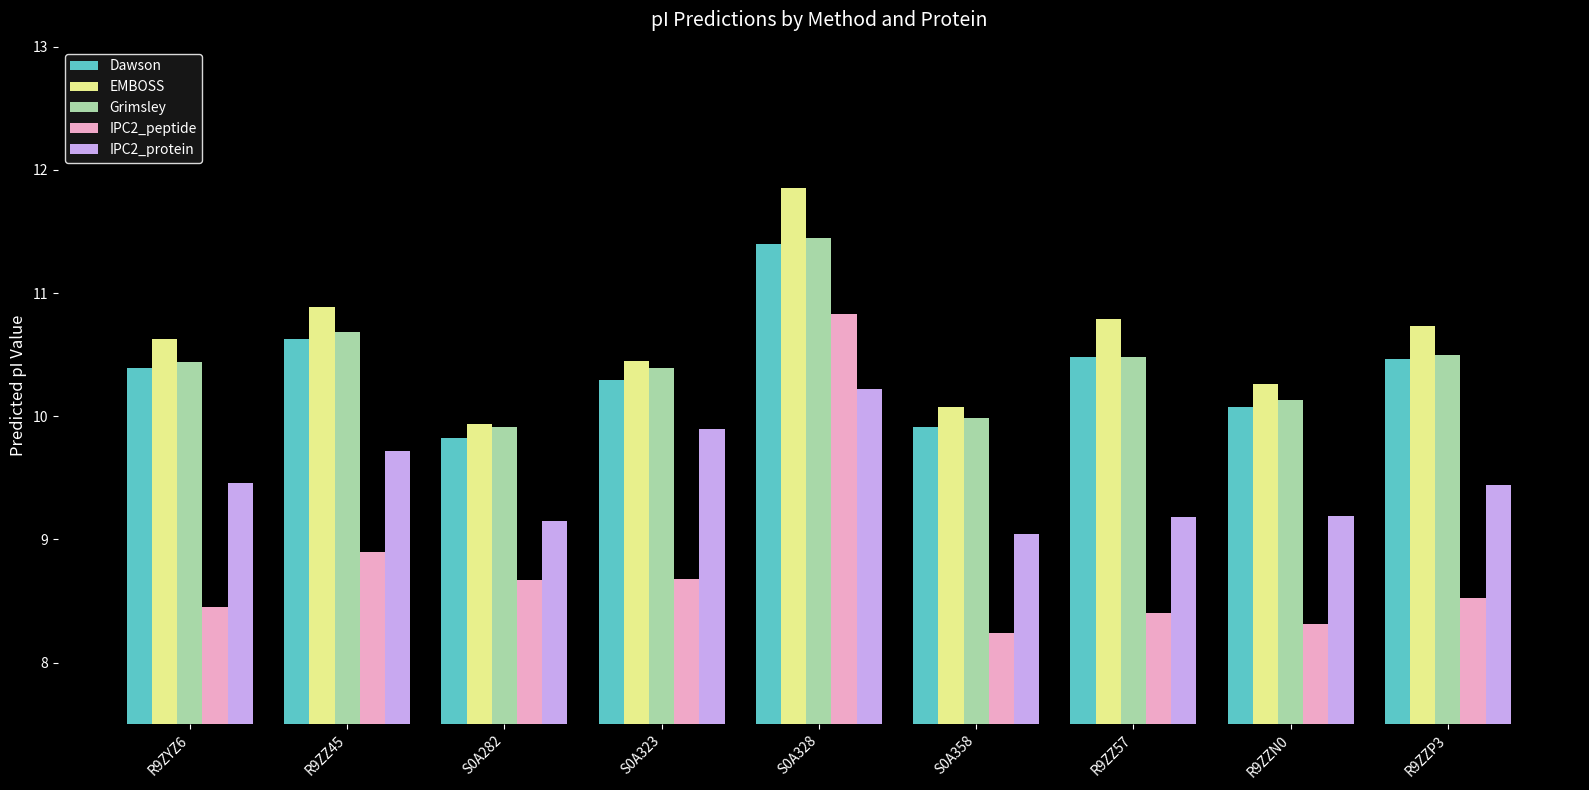

What is the label of the 9th bar from the right?

R9ZYZ6